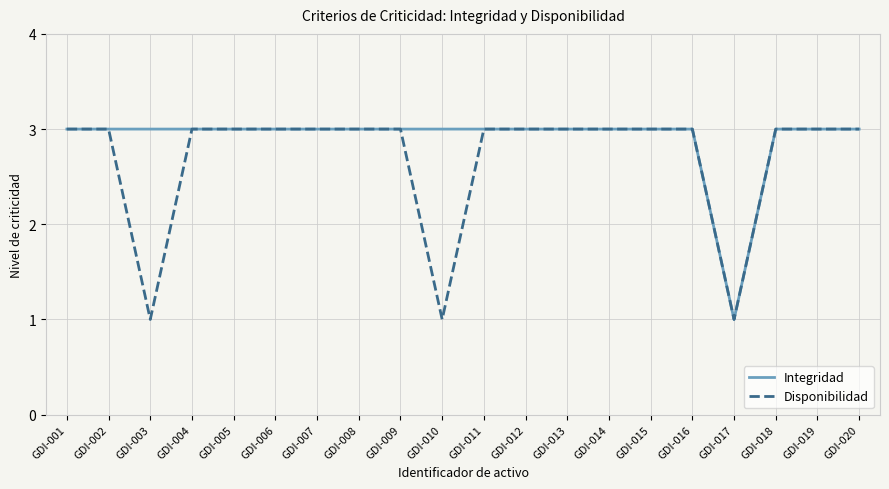

Read the Disponibilidad value at GDI-001.

3